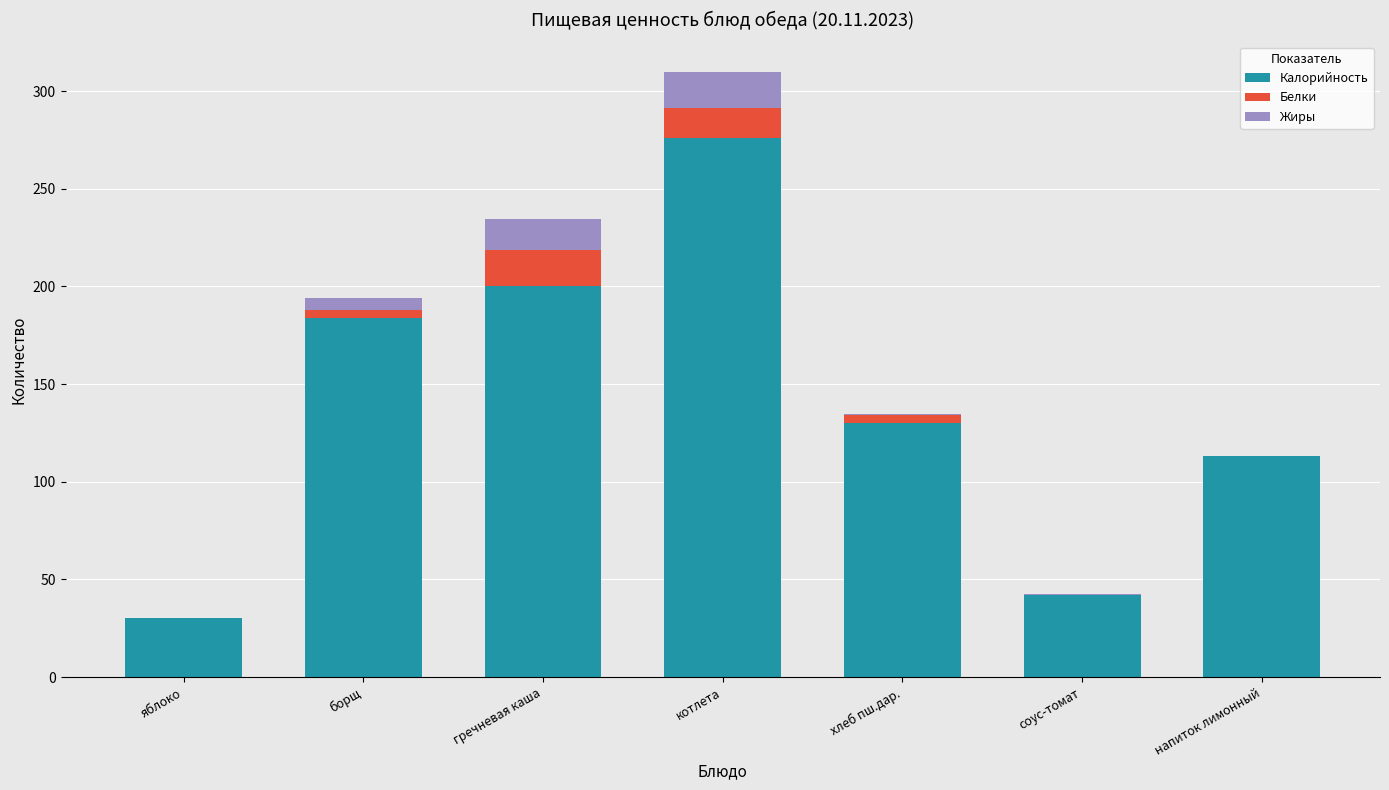

Are the bars horizontal?

No